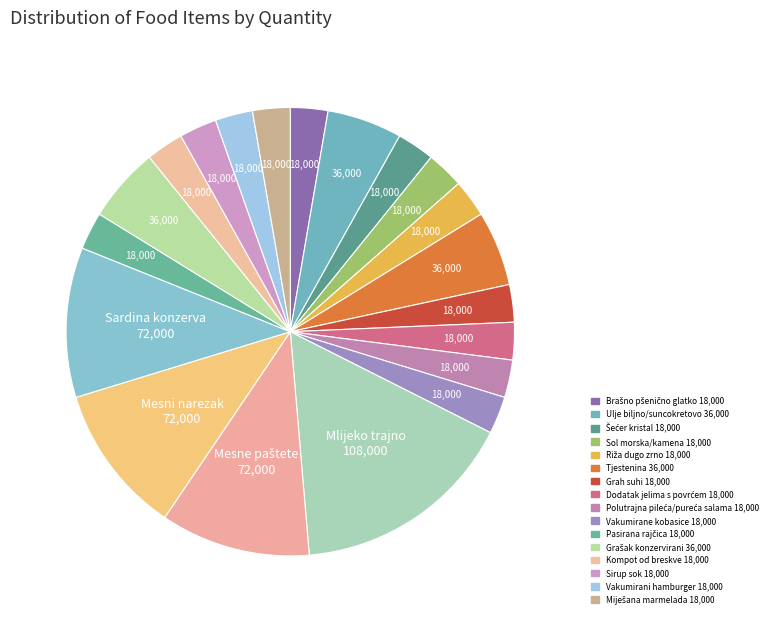

Count the number of slices in the pie.

20